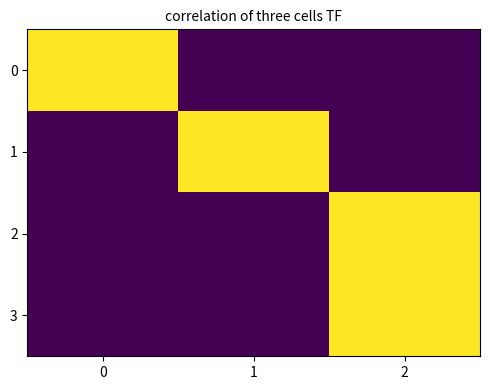

At which category is the sum across all series the highest?

2